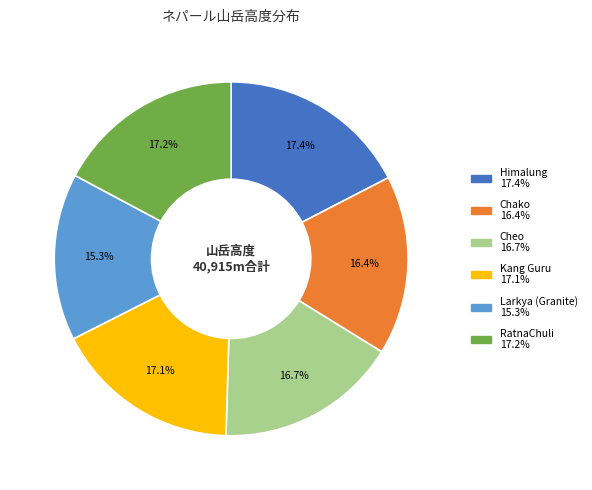

Count the number of slices in the pie.

6